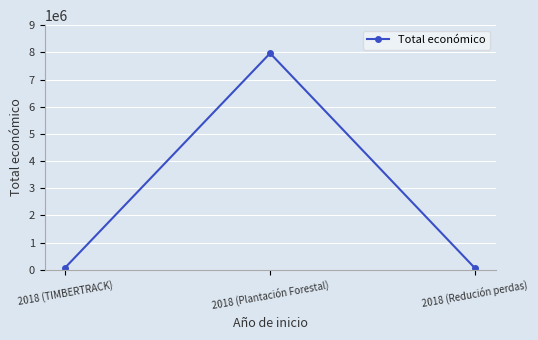

What is the label of the 3rd point from the left?

2018 (Redución perdas)